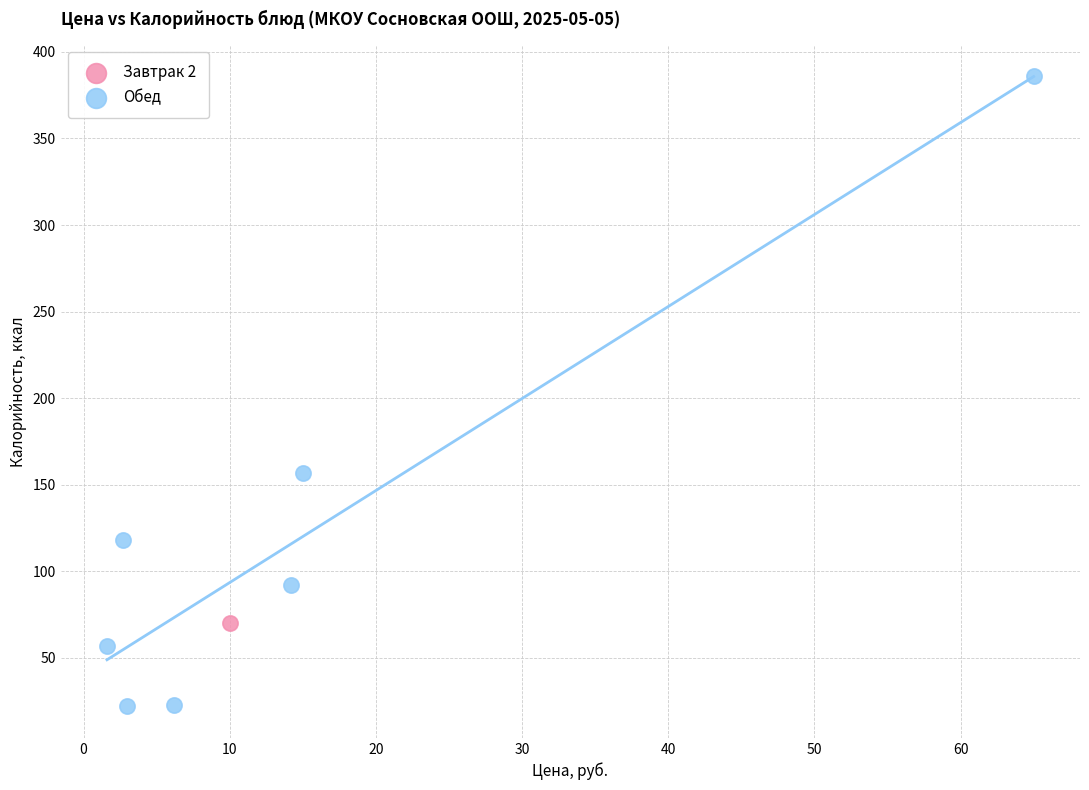

What are all the series names shown in the legend?

Завтрак 2, Обед